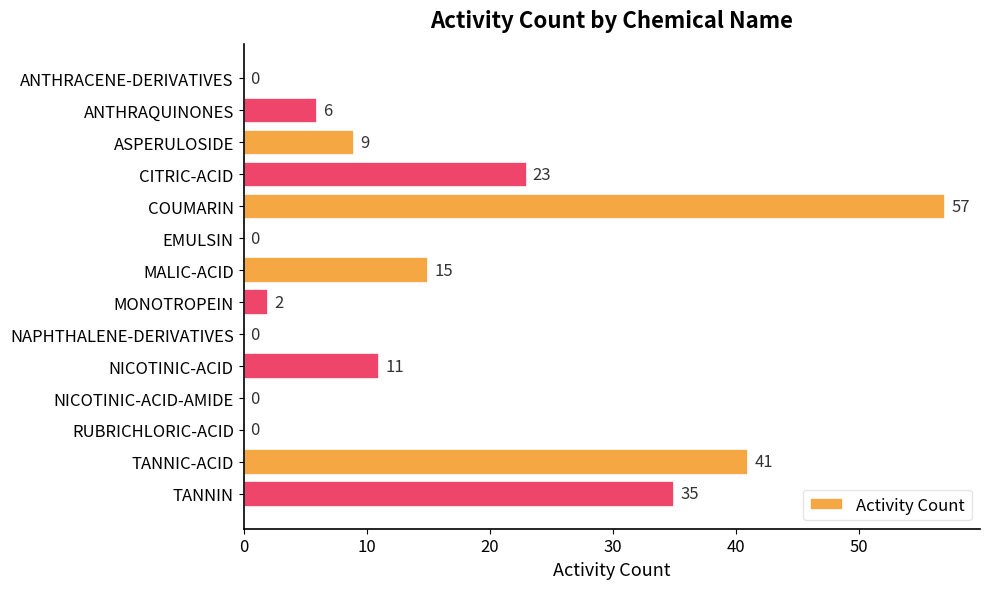

What is the greatest value displayed?

57